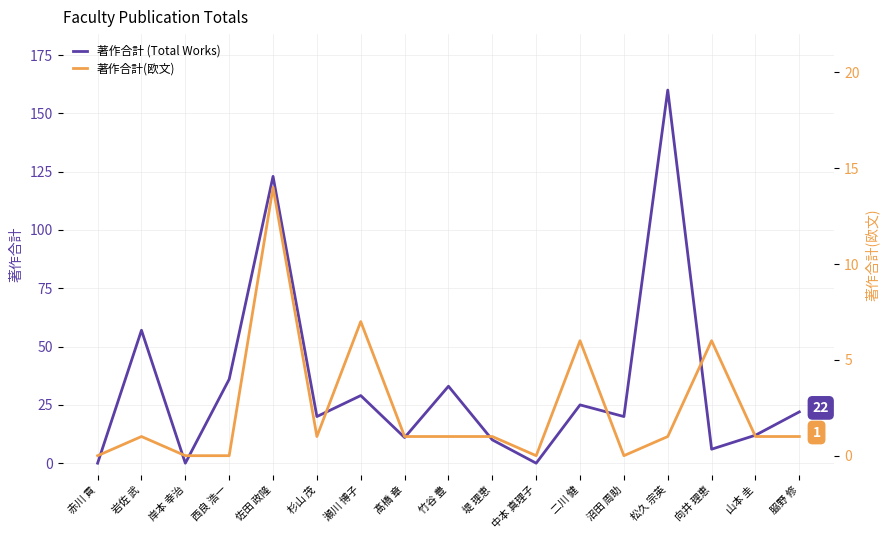

What is the label of the 7th point from the left?

瀬川 博子